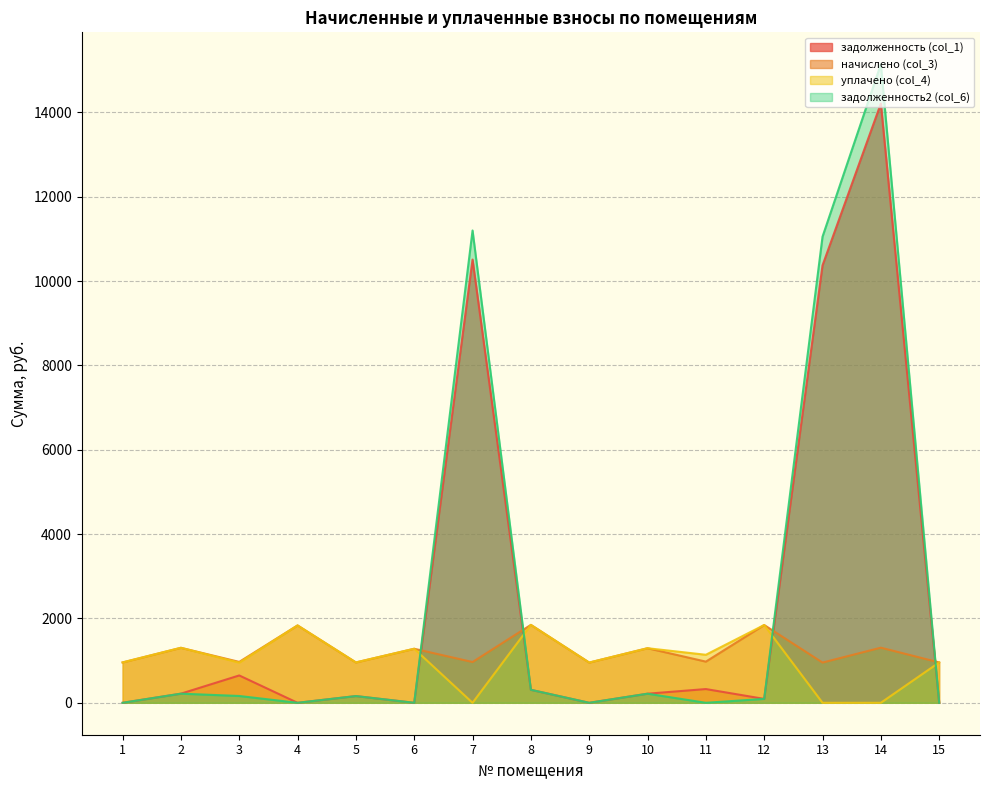

What is the value of the уплачено (col_4) point at the 8th from the left?

1847.6